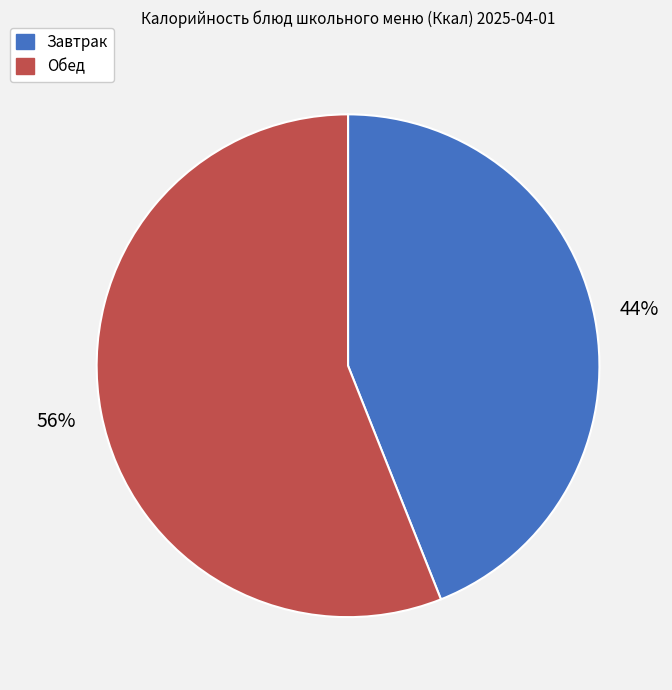

Does any single category account for the majority?

Yes